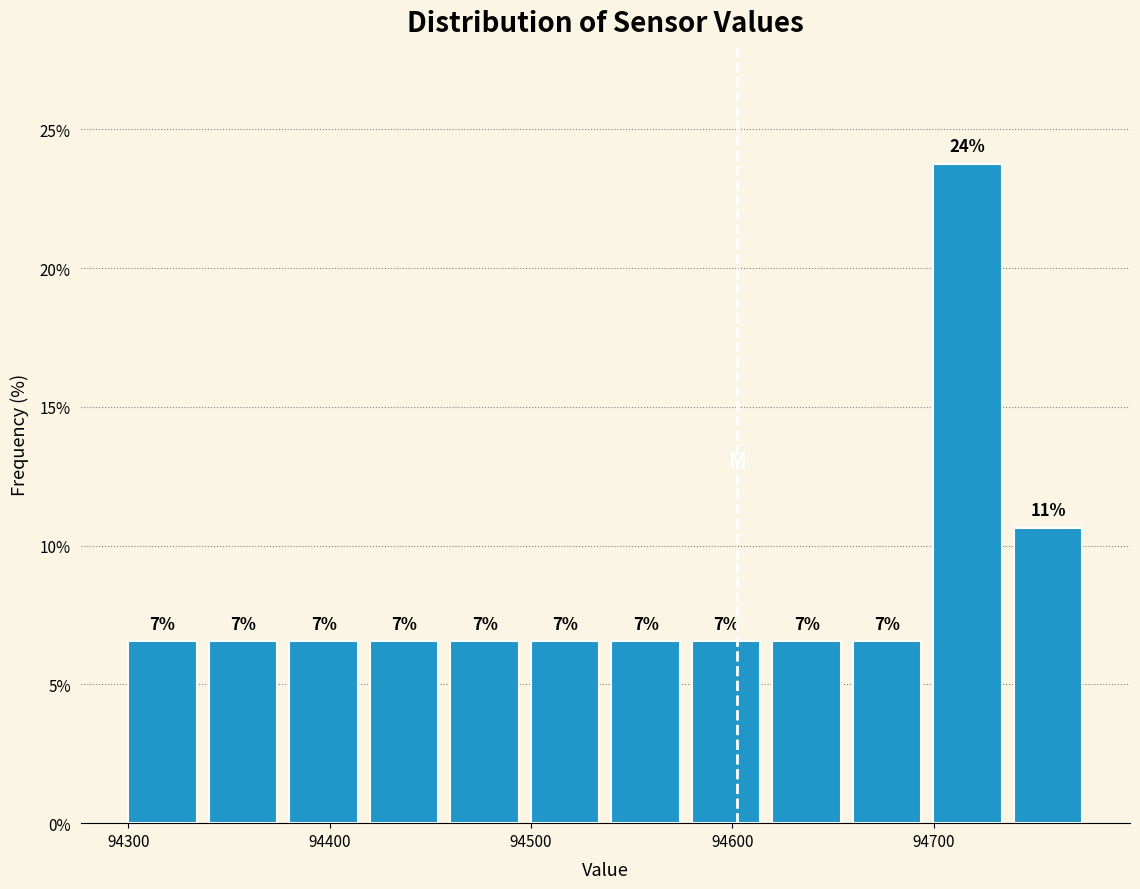

Around what value on the x-axis is the tallest bar? Give the approximate position of its centre, as read against the axis.

94720